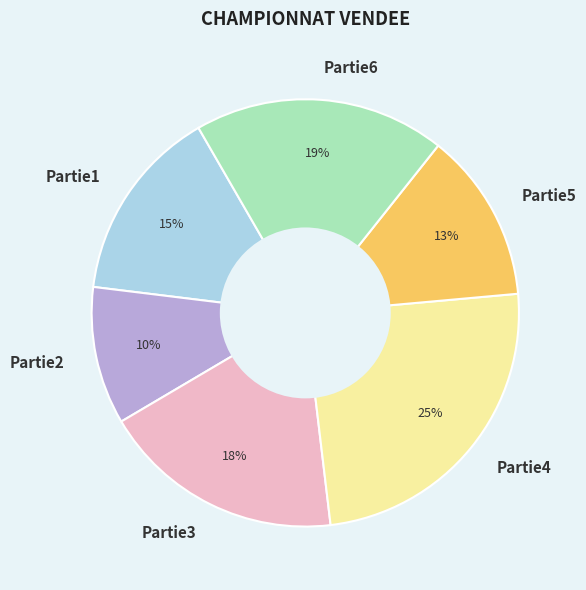

Does any single category account for the majority?

No